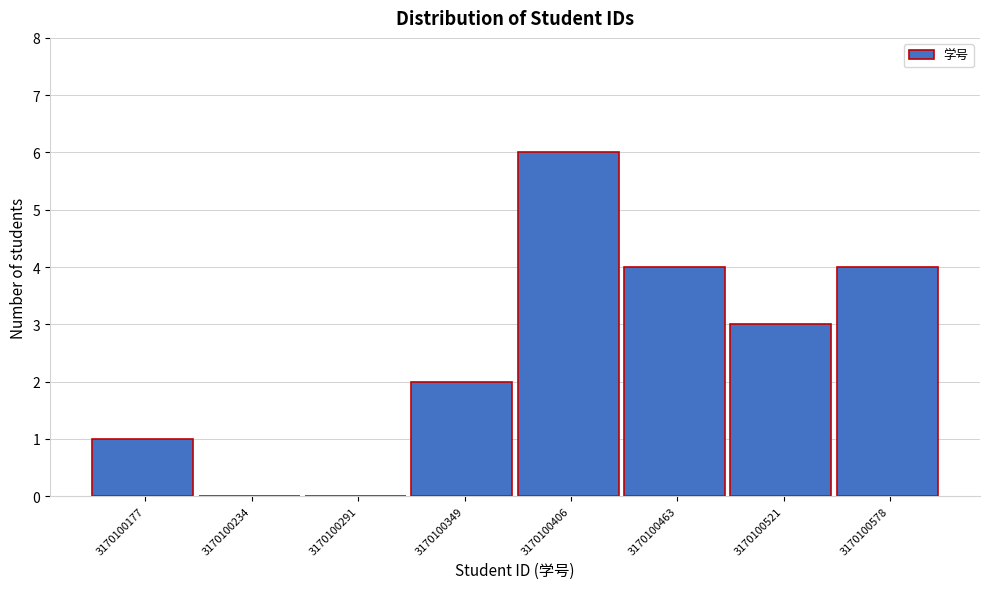

Reading left to right, transcribe all the data shown in this chart.

3170100177=1	3170100234=0	3170100291=0	3170100349=2	3170100406=6	3170100463=4	3170100521=3	3170100578=4